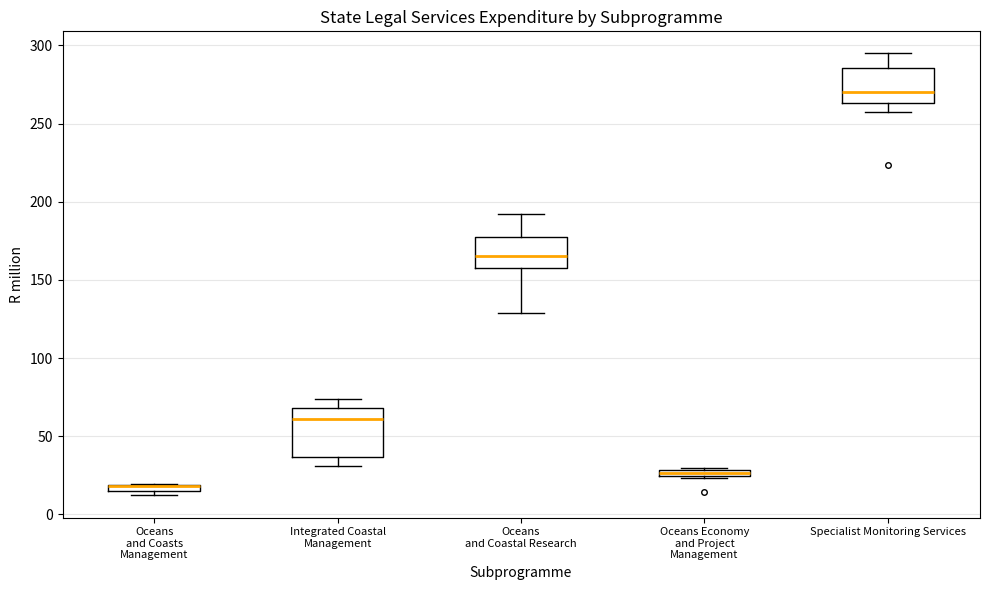

Which box is the tallest, from its lower edge to its upper edge?

Integrated Coastal Management